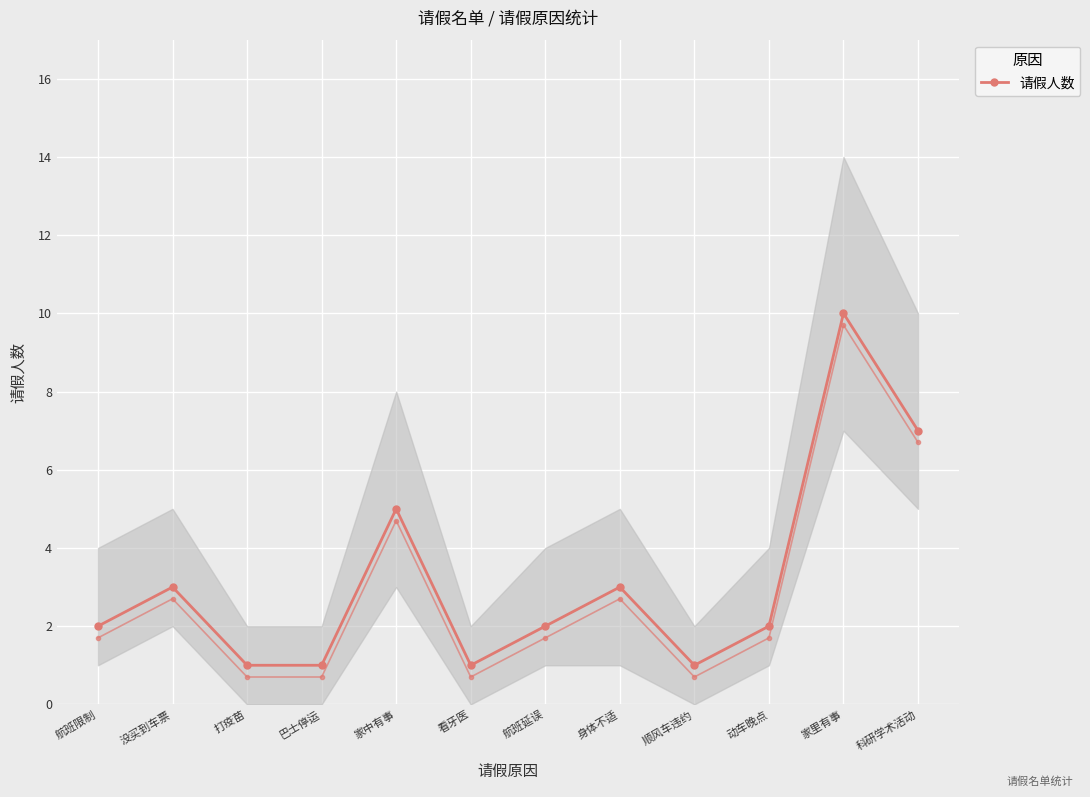

Where is the first local minimum?

看牙医